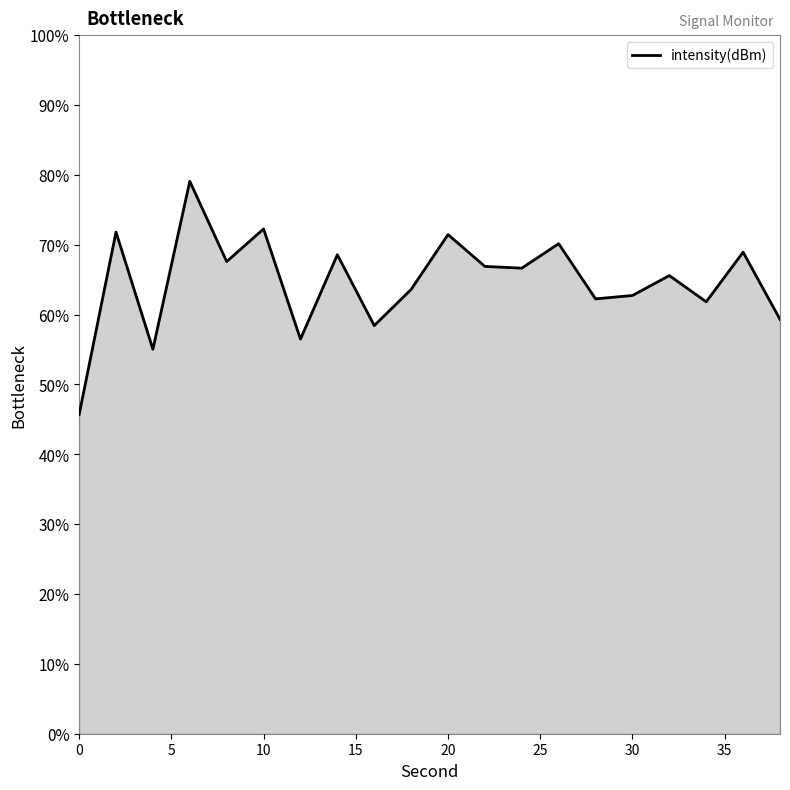

What is the greatest value displayed?

79.1